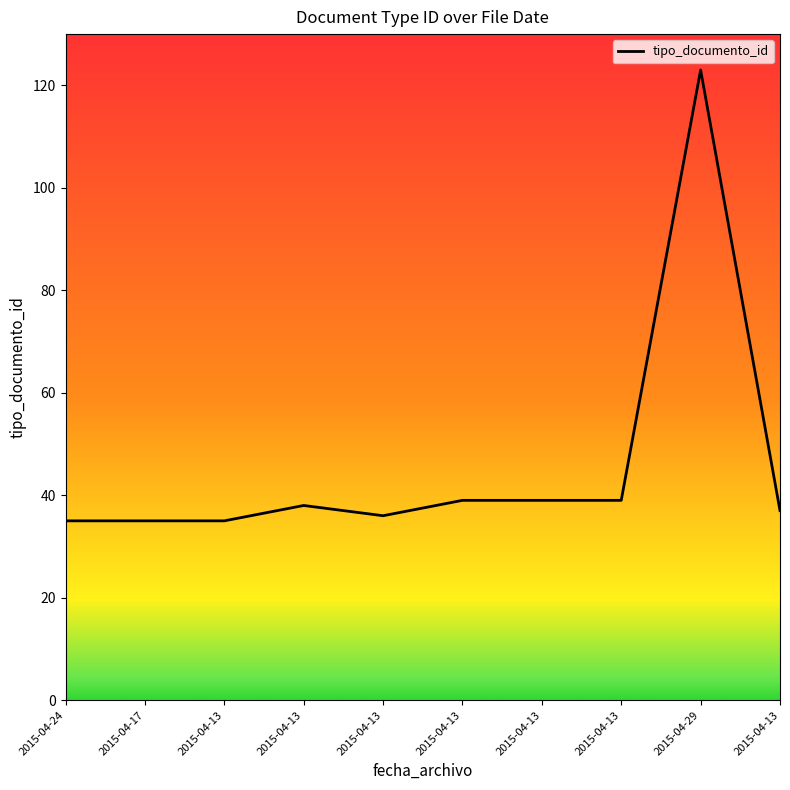

What is the label of the 9th point from the right?

2015-04-17